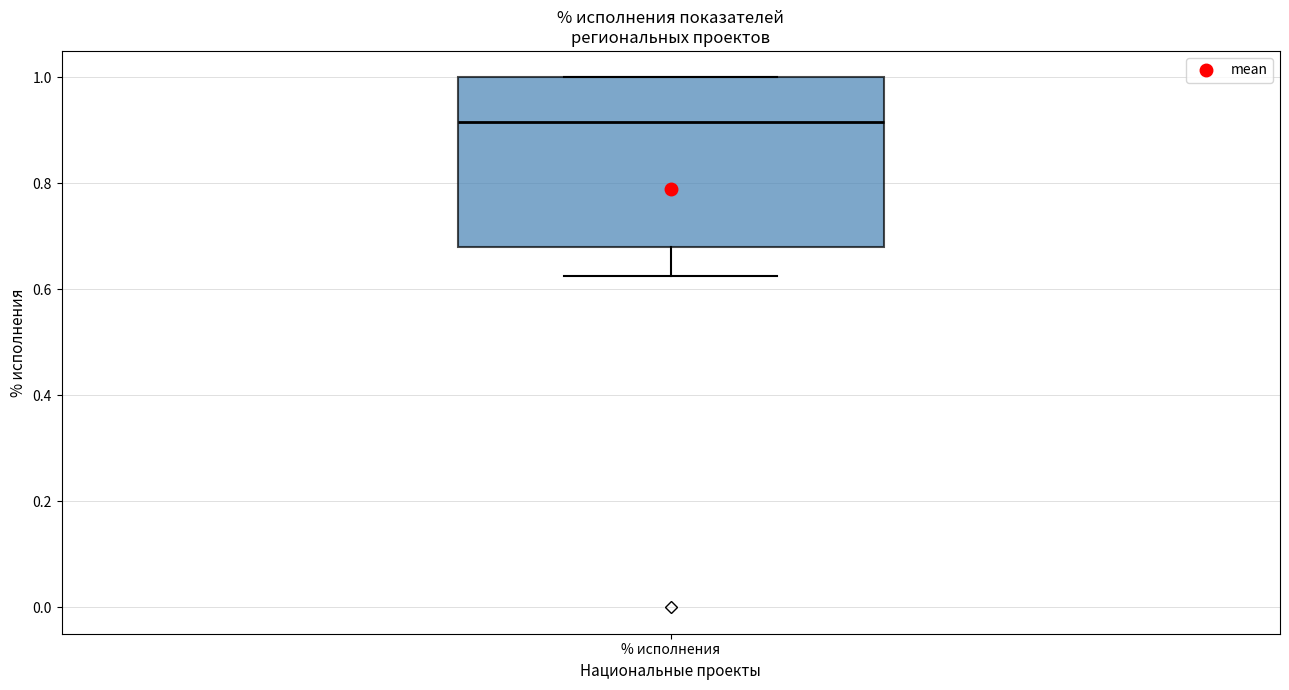

Transcribe this box plot: give where the median line is, the range the box spans, and where the two whiskers end, as read against the y-axis. The values are not printed on the chart, so give them approximately, as read against the axis.

median 0.92, box 0.68 to 1.00, whiskers 0.62 to 1.00